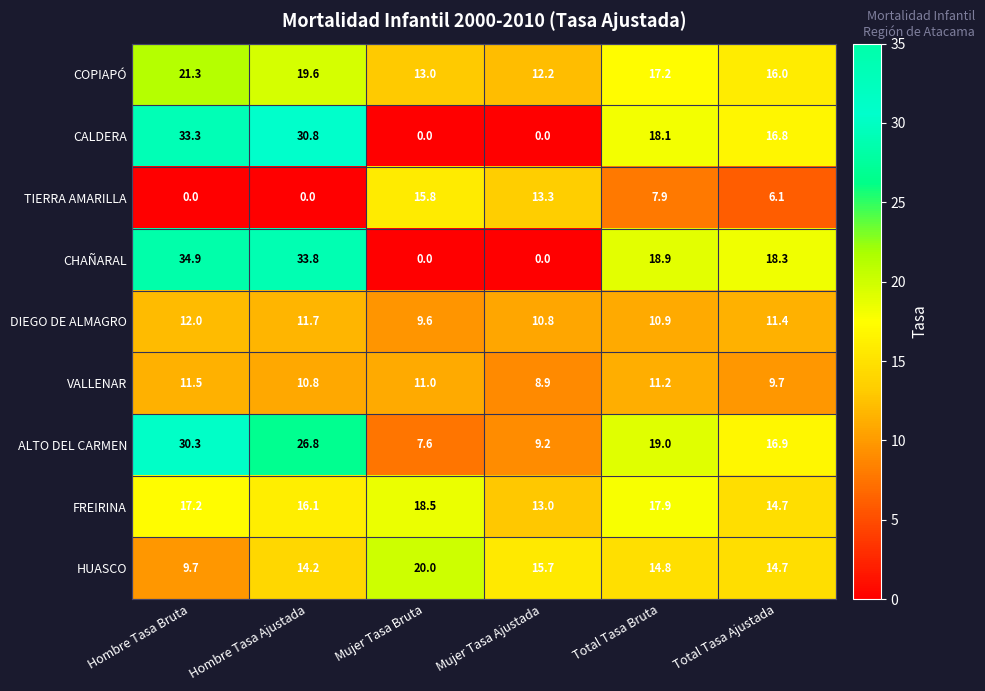

Read the CHAÑARAL value at Hombre Tasa Bruta.

34.9